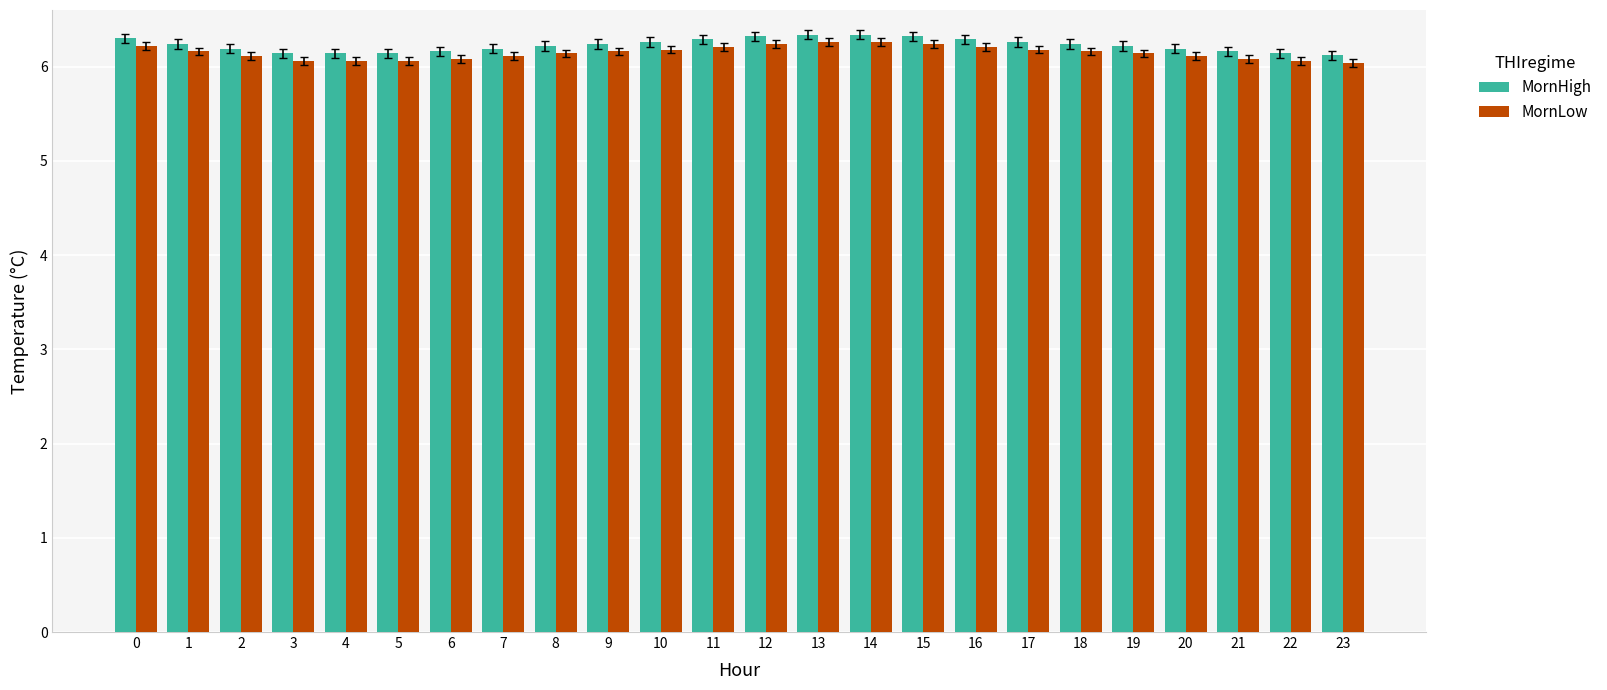

Is it true that MornHigh equals 6.3 at 10?

True